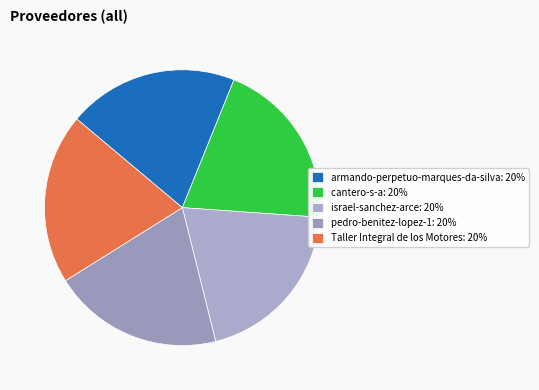

Is it true that armando-perpetuo-marques-da-silva is 20% of the pie?

True